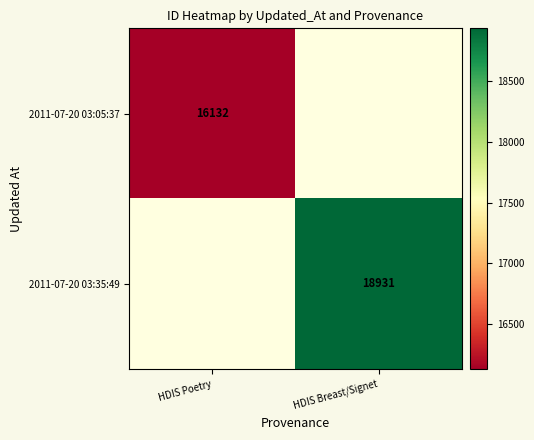

How many data points does each series have?

2